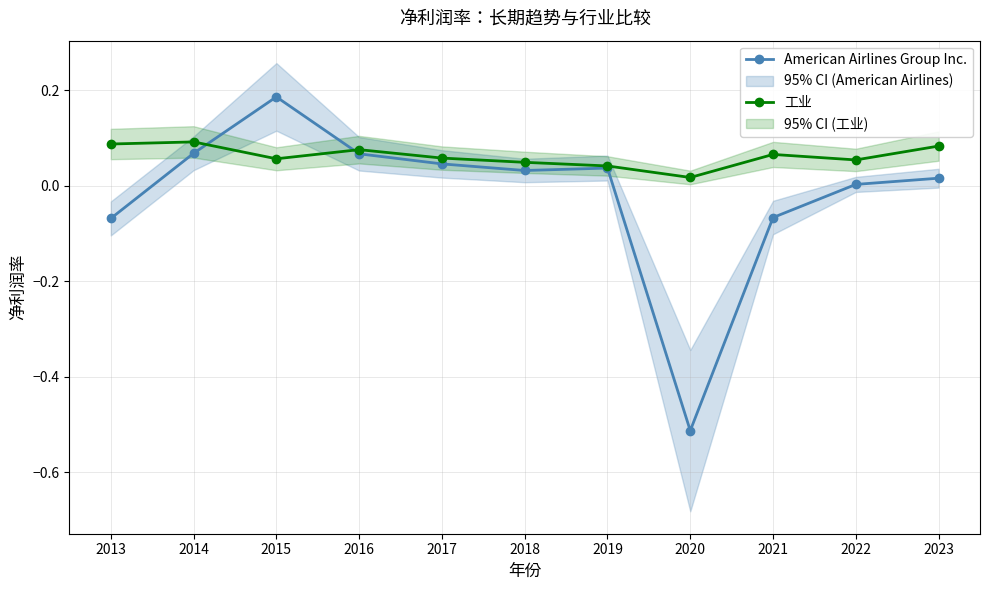

Rank the series by their maximum value, from lowest to highest.

工业, American Airlines Group Inc.